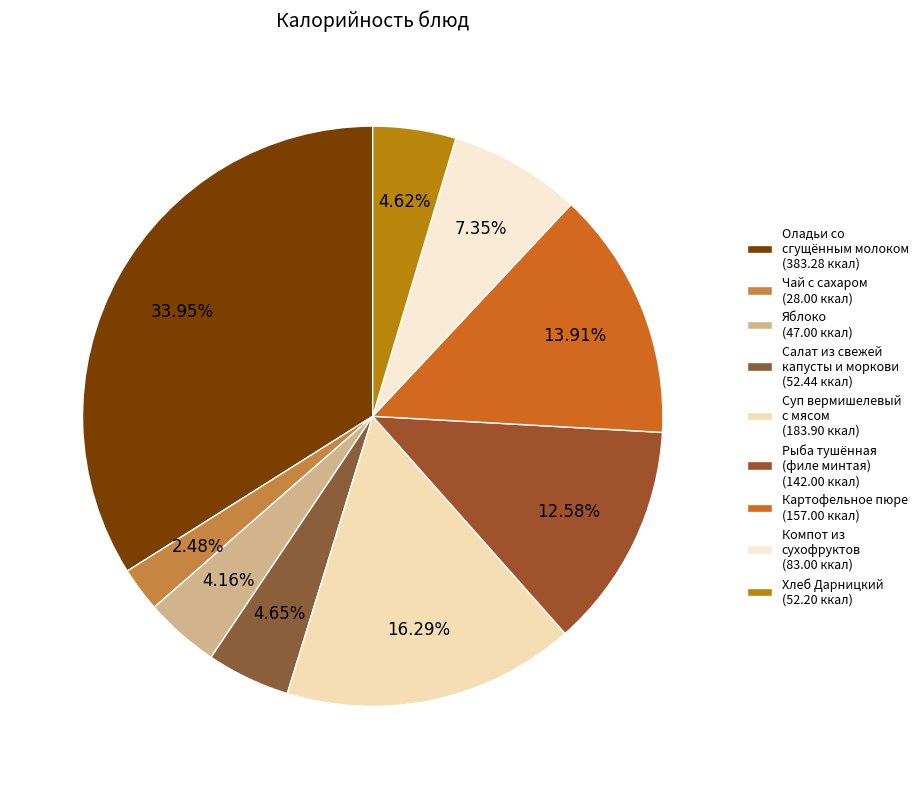

Which category has the smallest portion of the pie?

Чай с сахаром